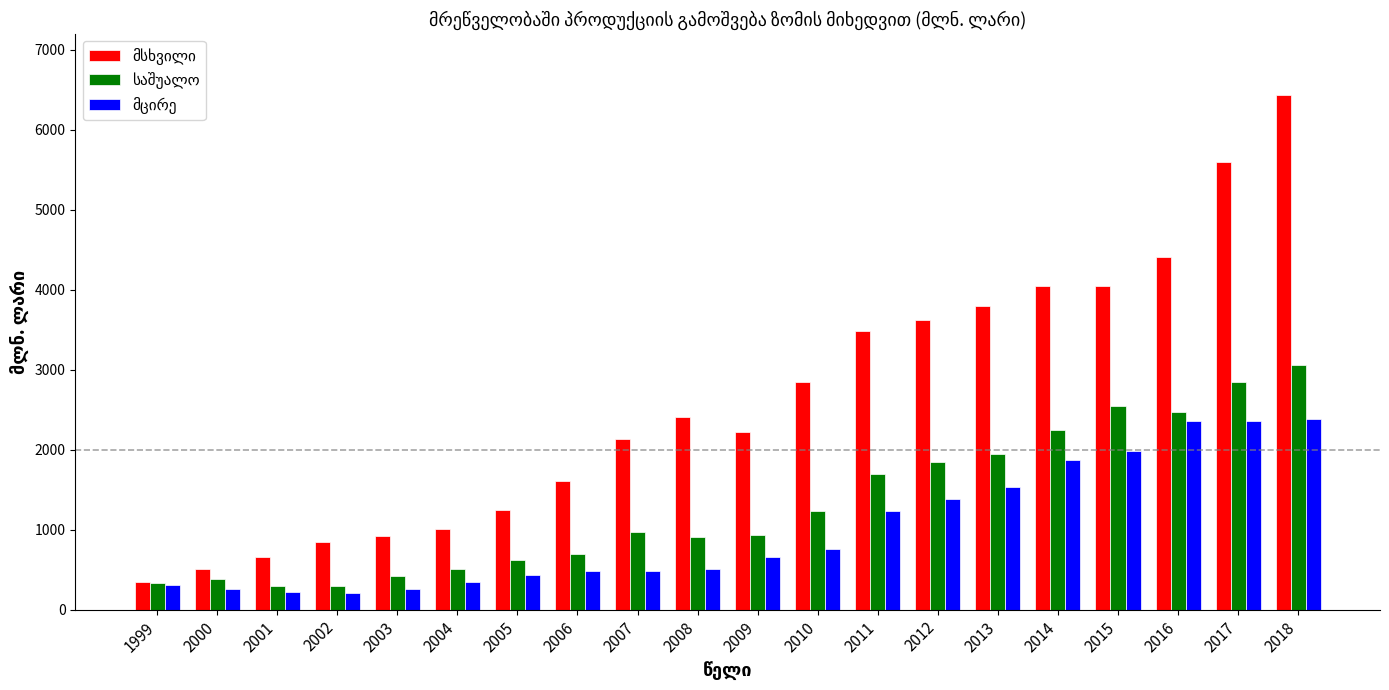

Count the number of categories in the chart.

20